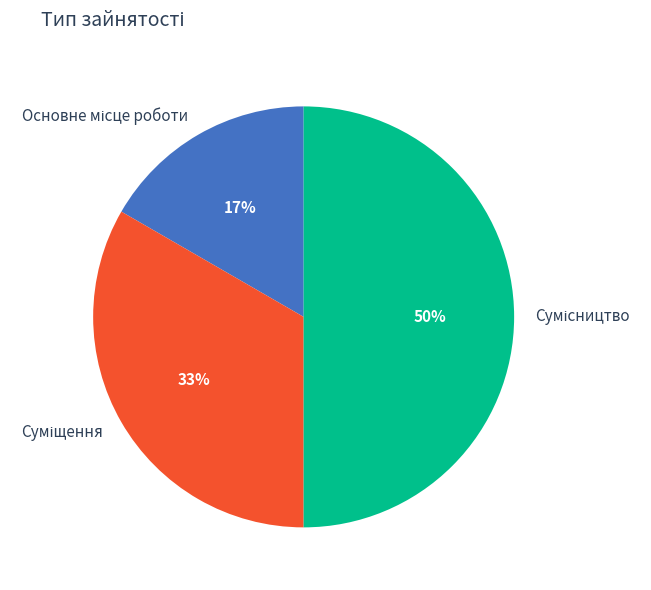

To the nearest percent, what is the average slice percentage?

33%